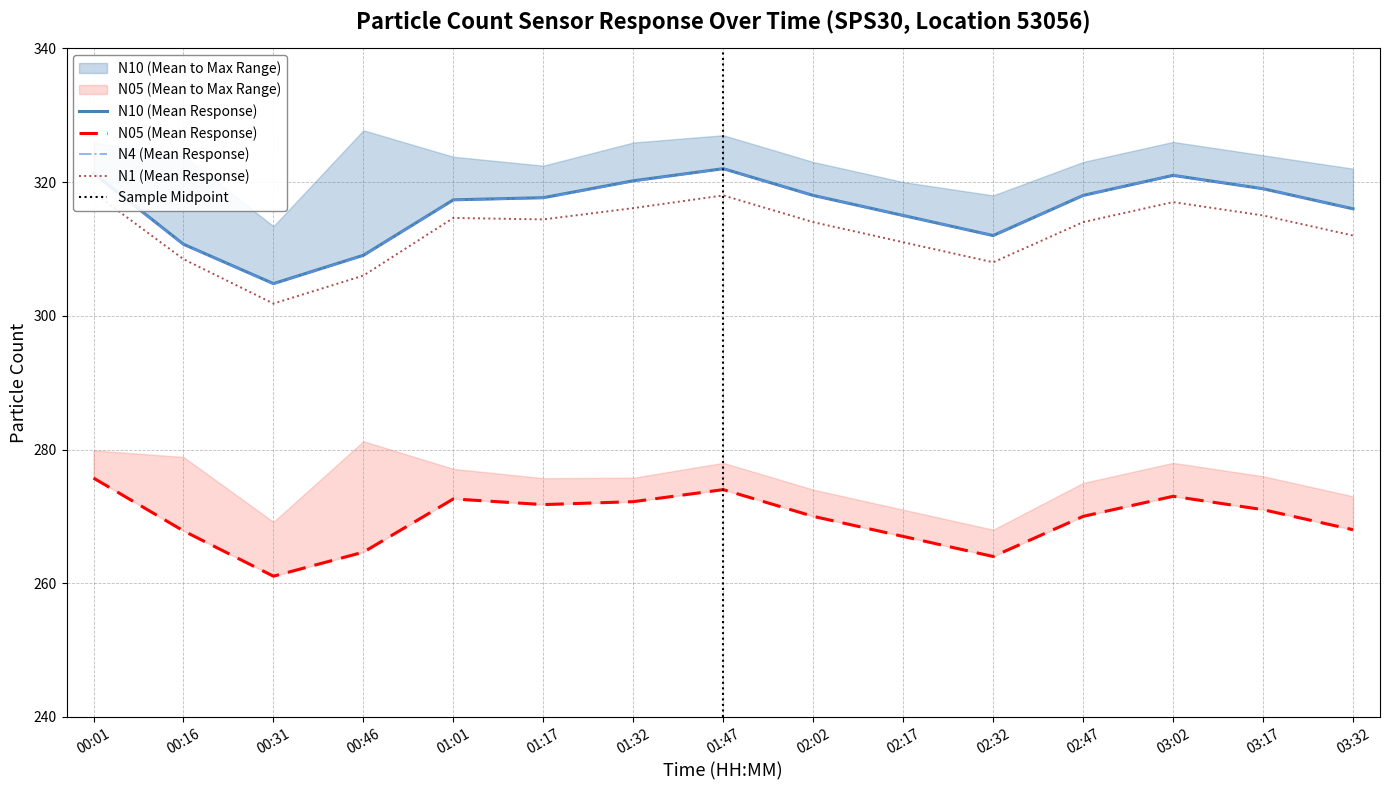

Is the value of N4_mean at 02:02 greater than the value of N10_mean at 01:17?

Yes